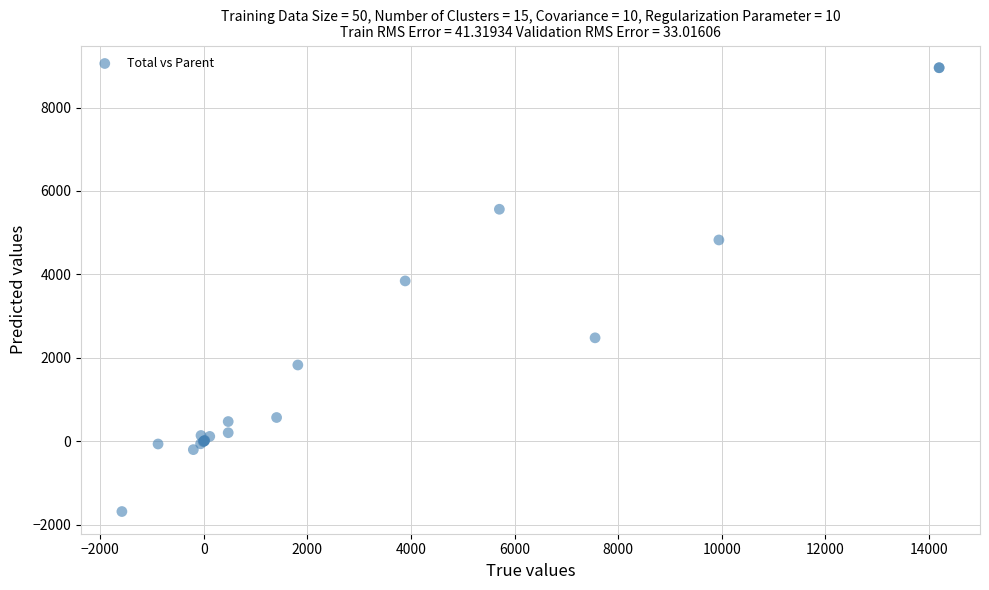

What Y value in the scatter plot is closest to 3634?

3843